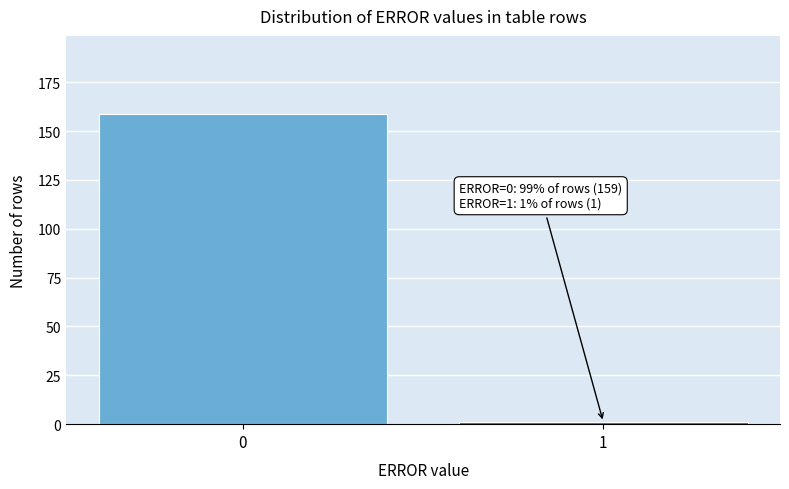

Reading right to left, extract all data points from this chart.

1=1	0=159